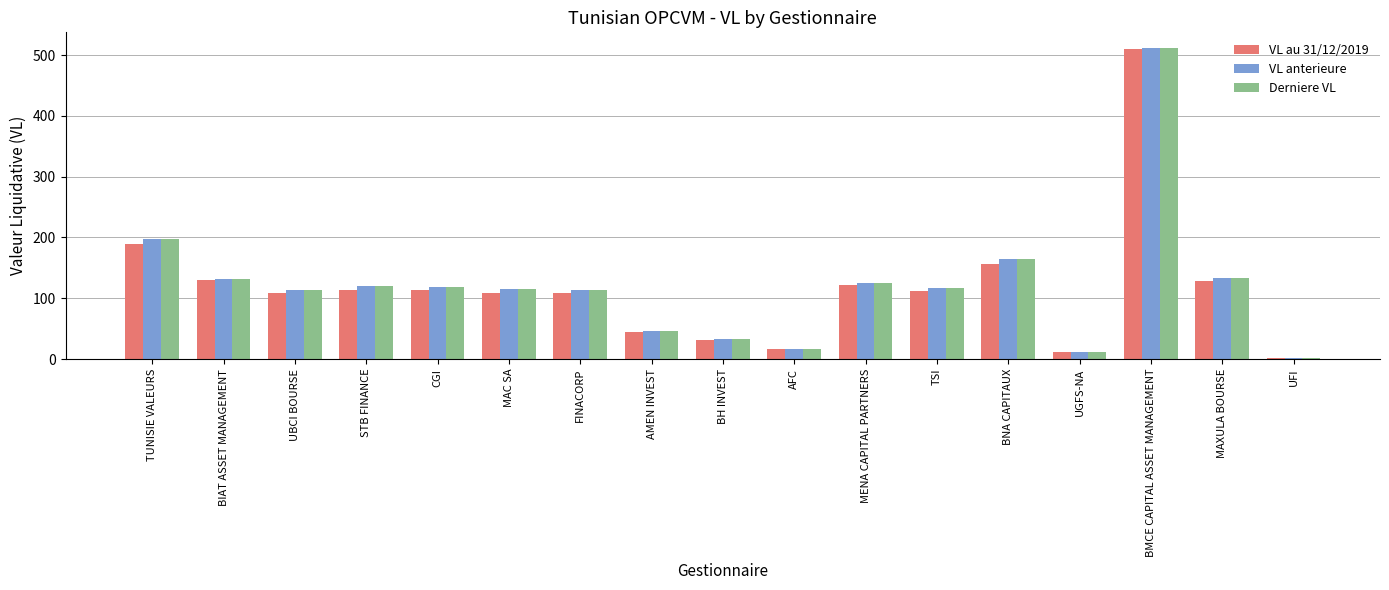

What is the value of the VL anterieure bar at the 10th from the left?

17.4